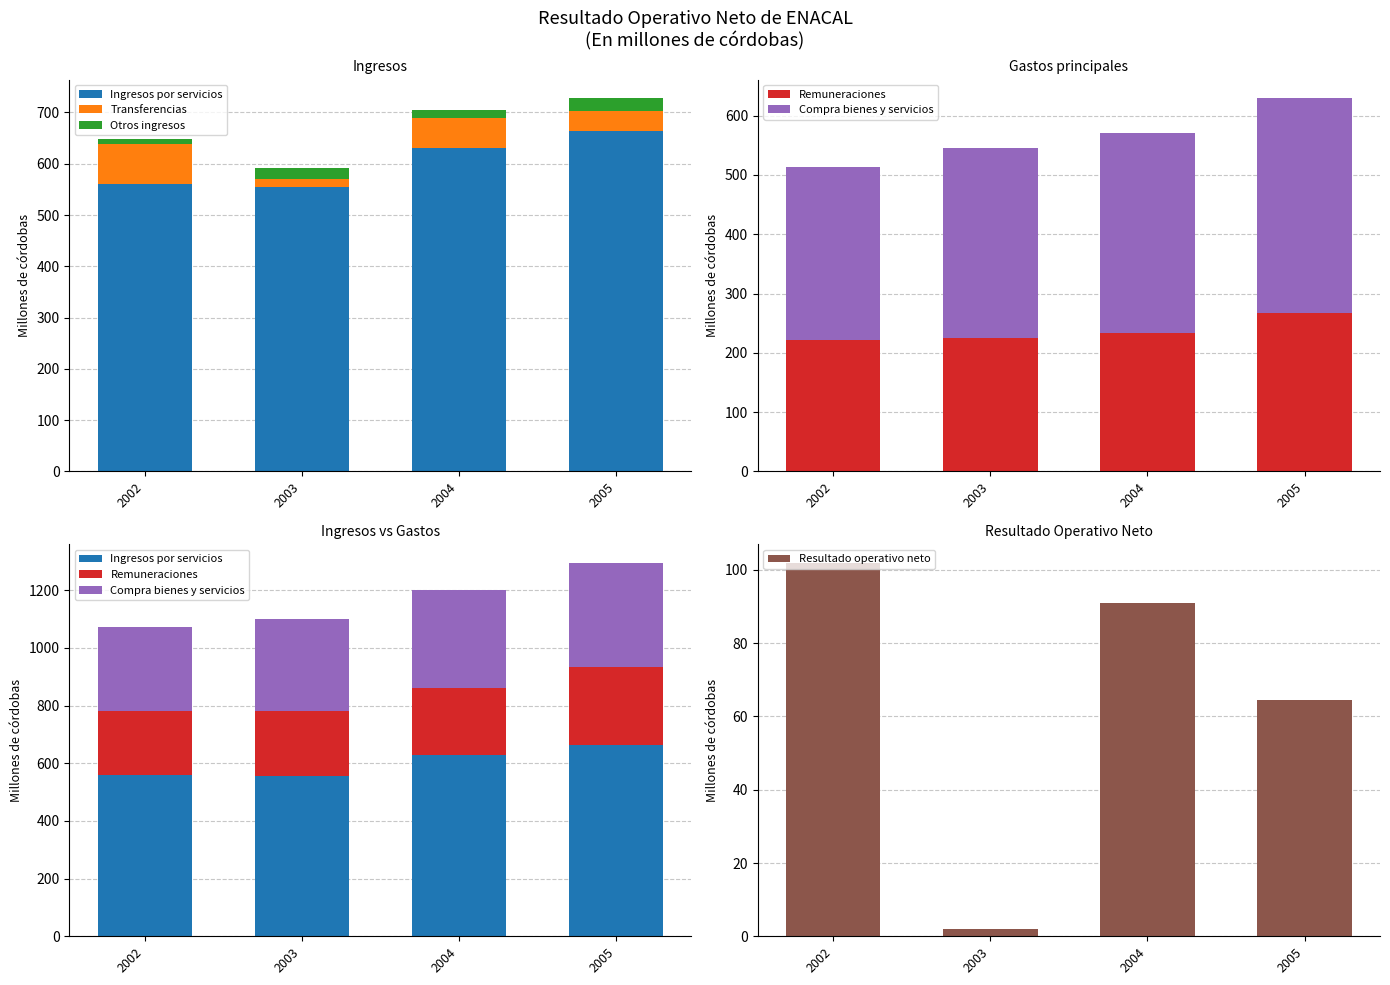

Reading left to right, list all the values displayed in this chart.

Ingresos por servicios: 560.2	555.1	630.1	664.7
Transferencias: 78.4	15.1	58.7	37.6
Otros ingresos: 9.3	21.1	15.3	25.6
Remuneraciones: 221.6	225.7	232.6	267.6
Compra bienes y servicios: 292.3	320.6	337.6	361.9
Resultado operativo neto: 101.9	1.9	90.9	64.4